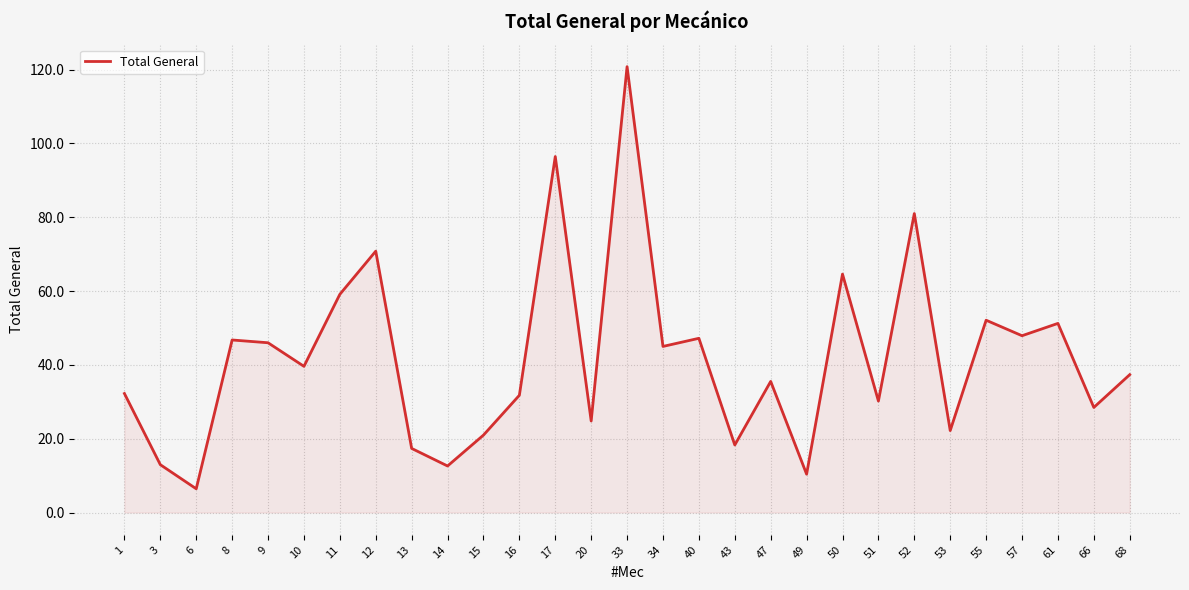

What is the sum of the values at 49 and 6?

16.8